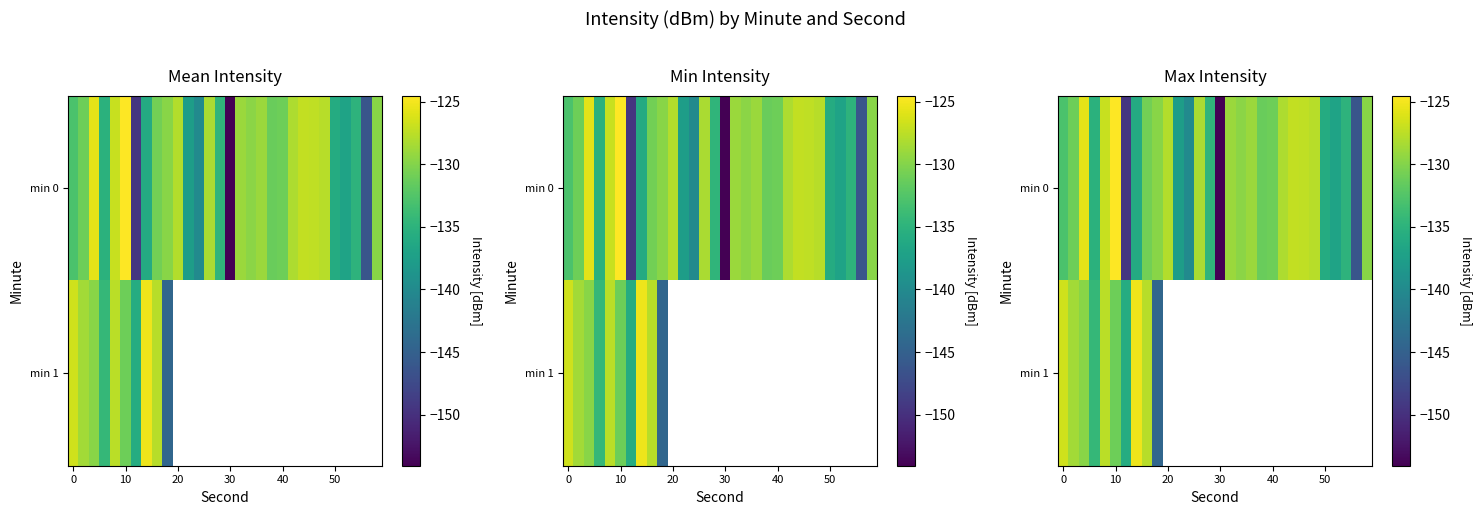

Rank the series by their maximum value, from highest to lowest.

min 0, min 1